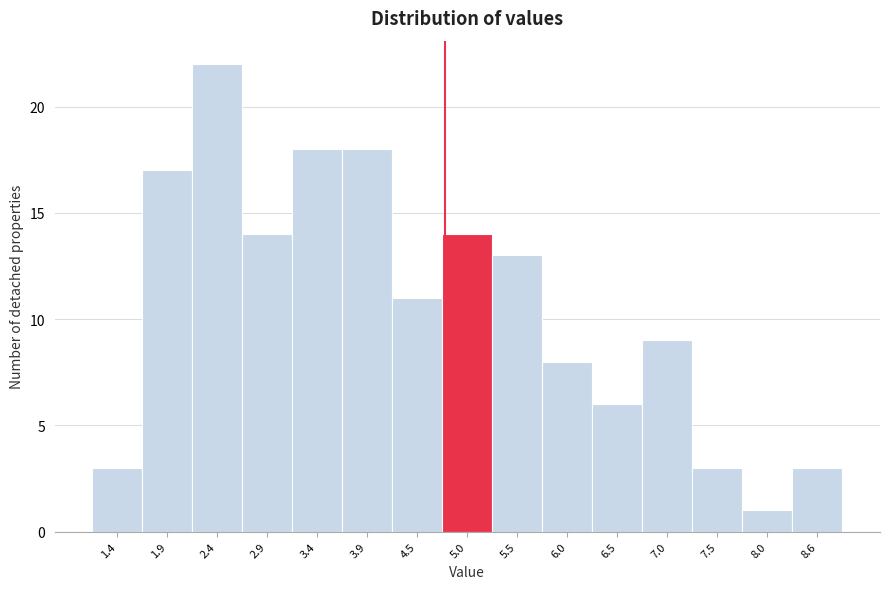

Reading left to right, list all the values displayed in this chart.

1.4=3	1.9=17	2.4=22	2.9=14	3.4=18	3.9=18	4.5=11	5.0=14	5.5=13	6.0=8	6.5=6	7.0=9	7.5=3	8.0=1	8.6=3